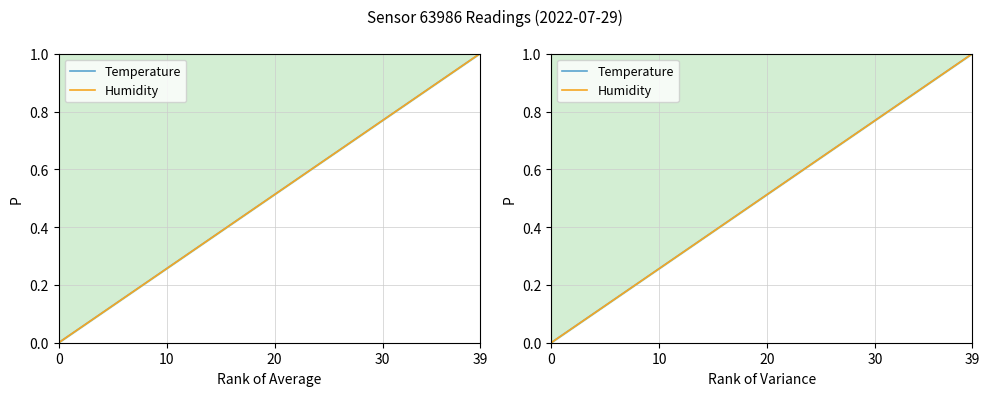

Which has a higher value, 16 or 36?

36